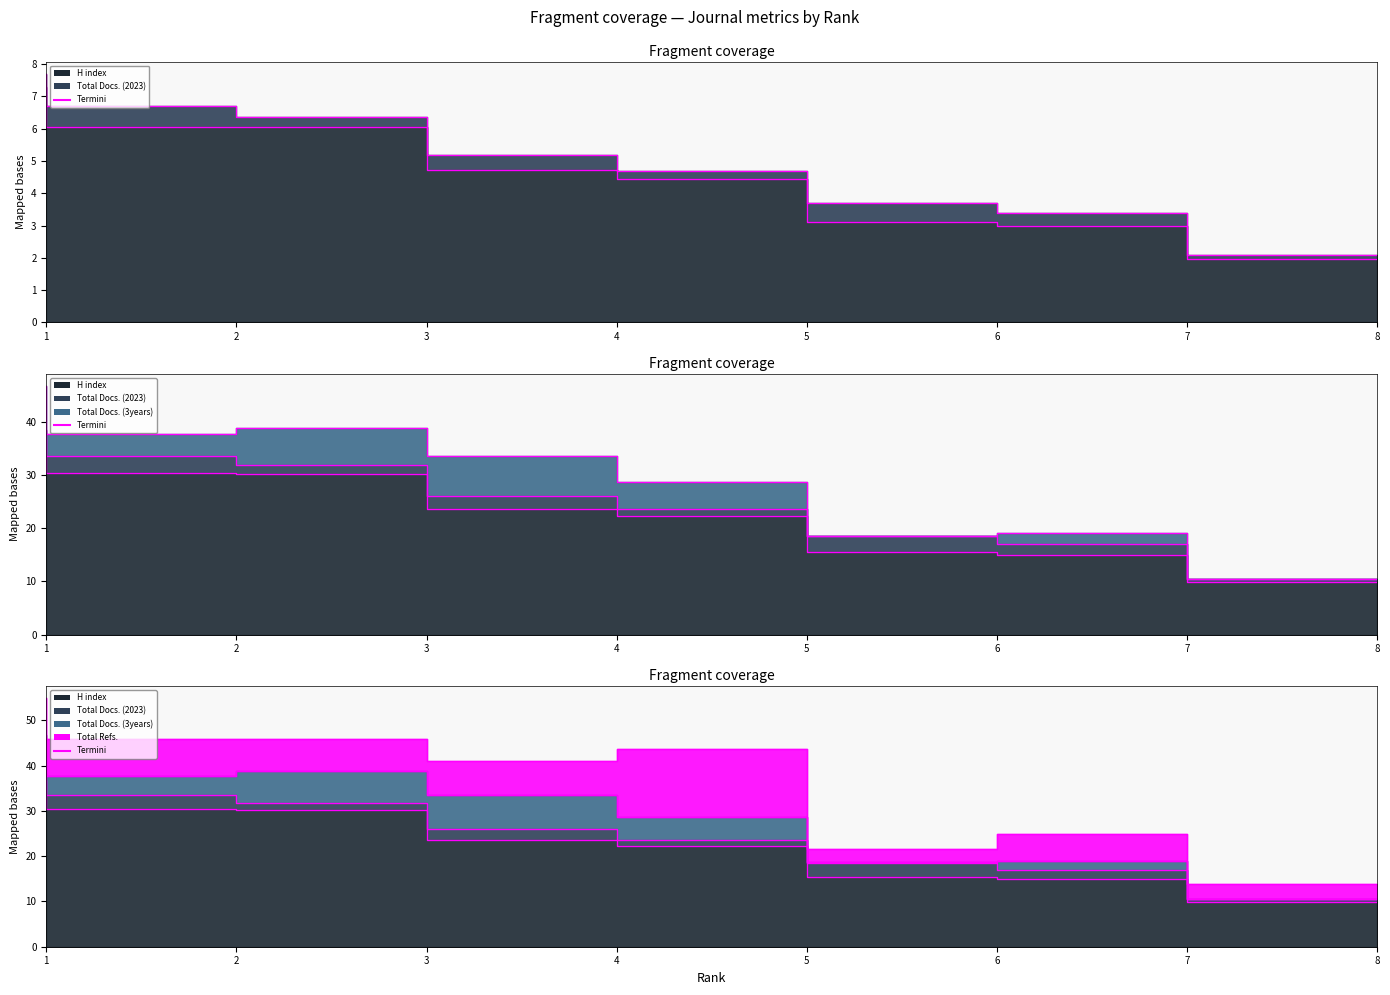

How many data points does each series have?

8